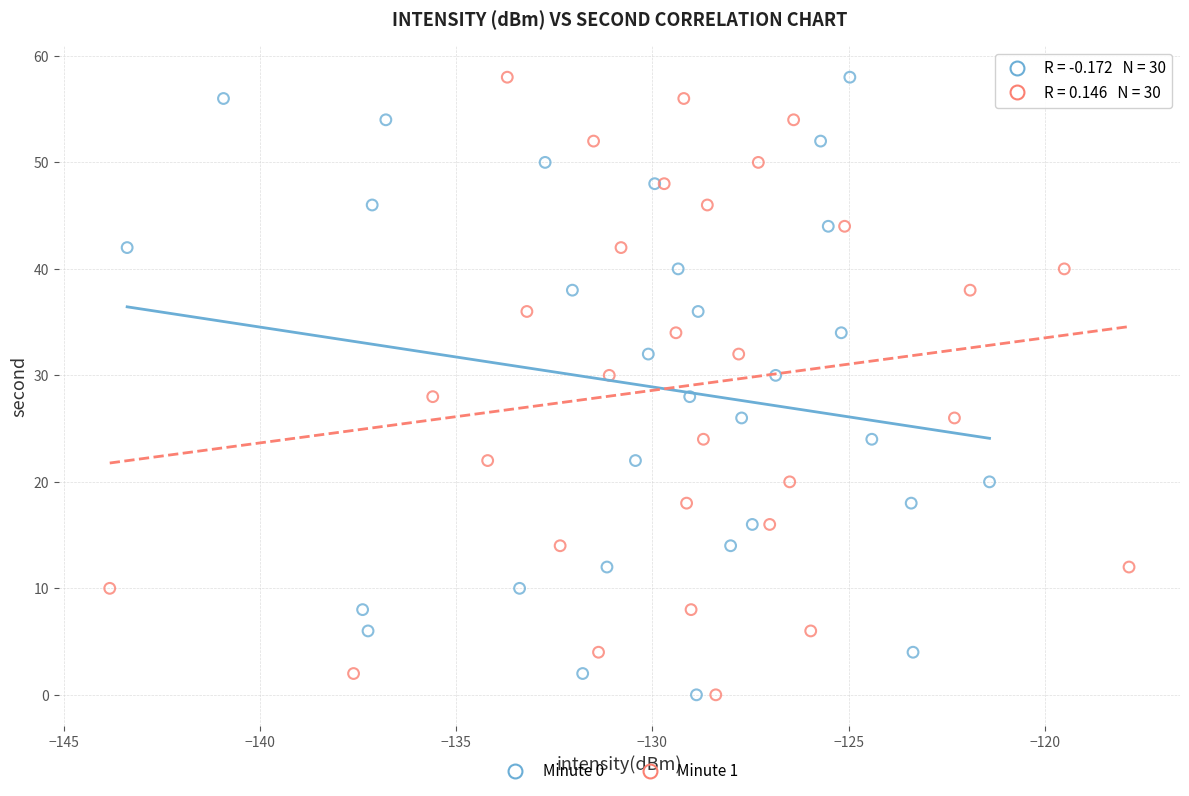

What are all the series names shown in the legend?

Minute 0, Minute 1